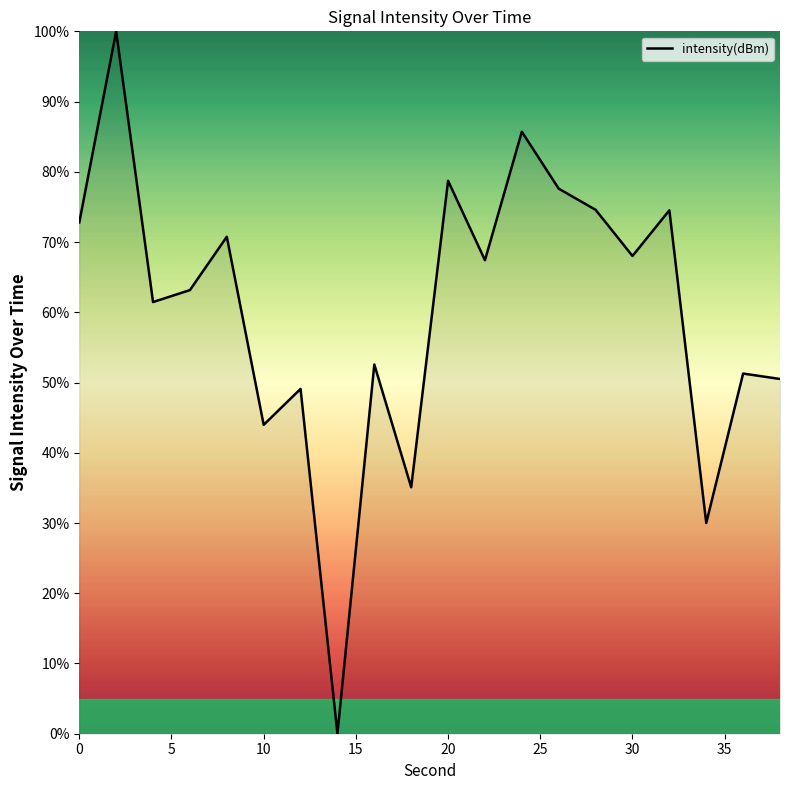

What is the greatest value displayed?

100.0